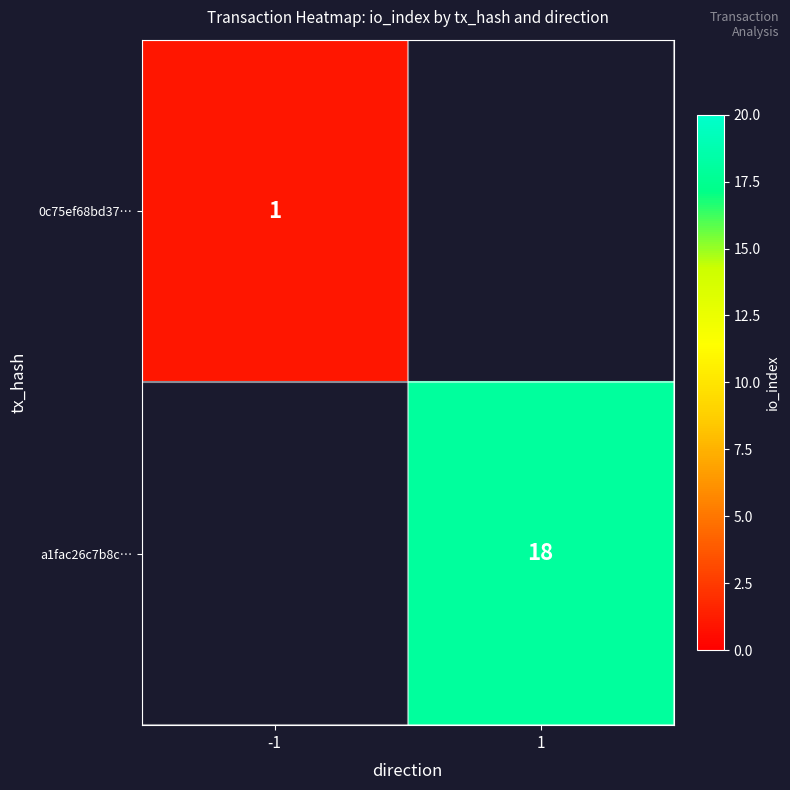

How many series are shown in this chart?

2